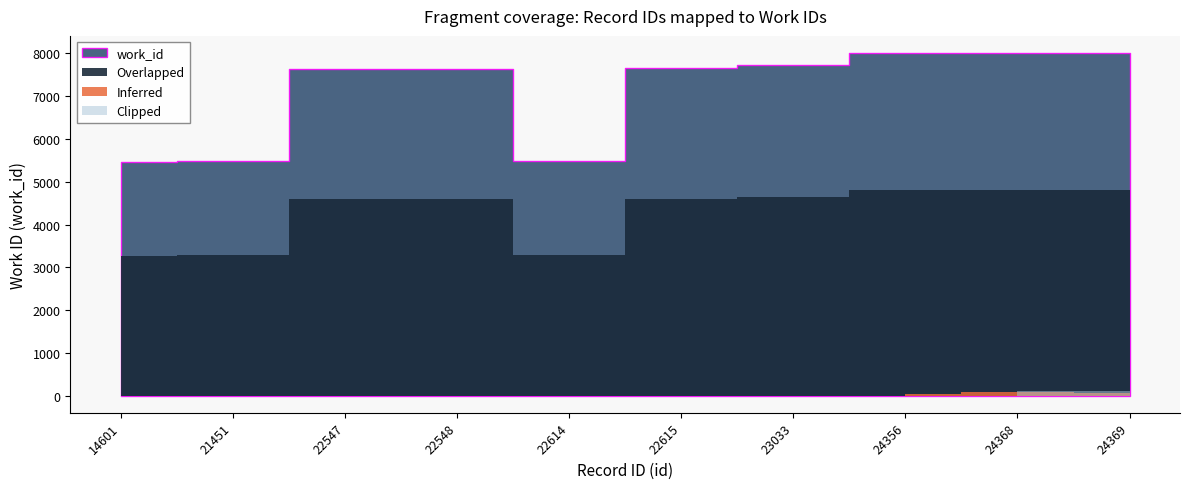

Rank the categories by value from highest to lowest.

24368, 24369, 24356, 23033, 22615, 22548, 22547, 22614, 21451, 14601